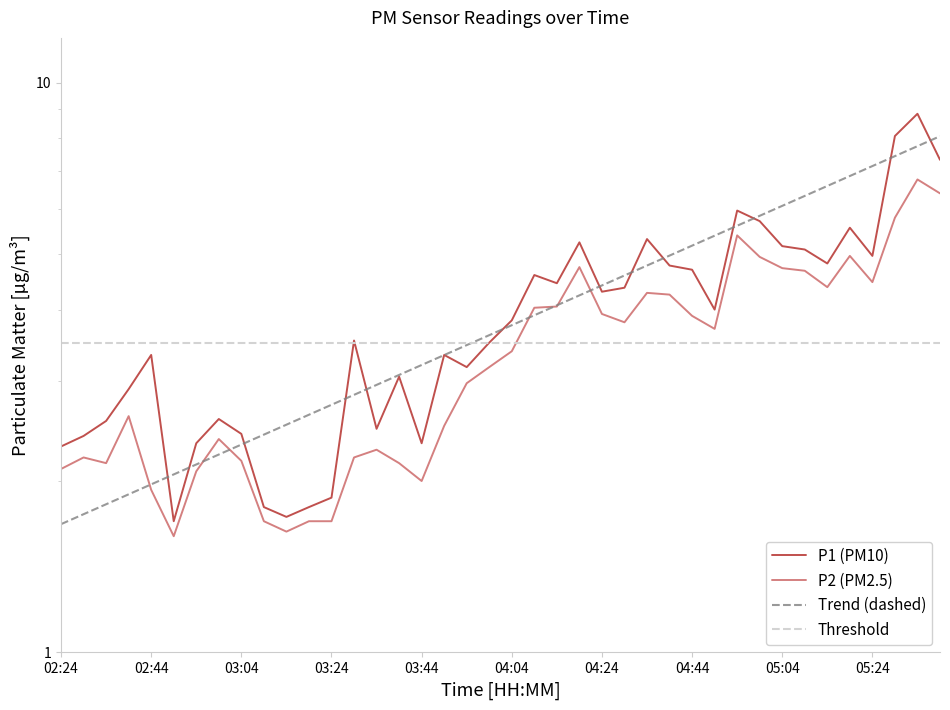

At 03:04, list the series in order from smallest to largest.

P2, P1